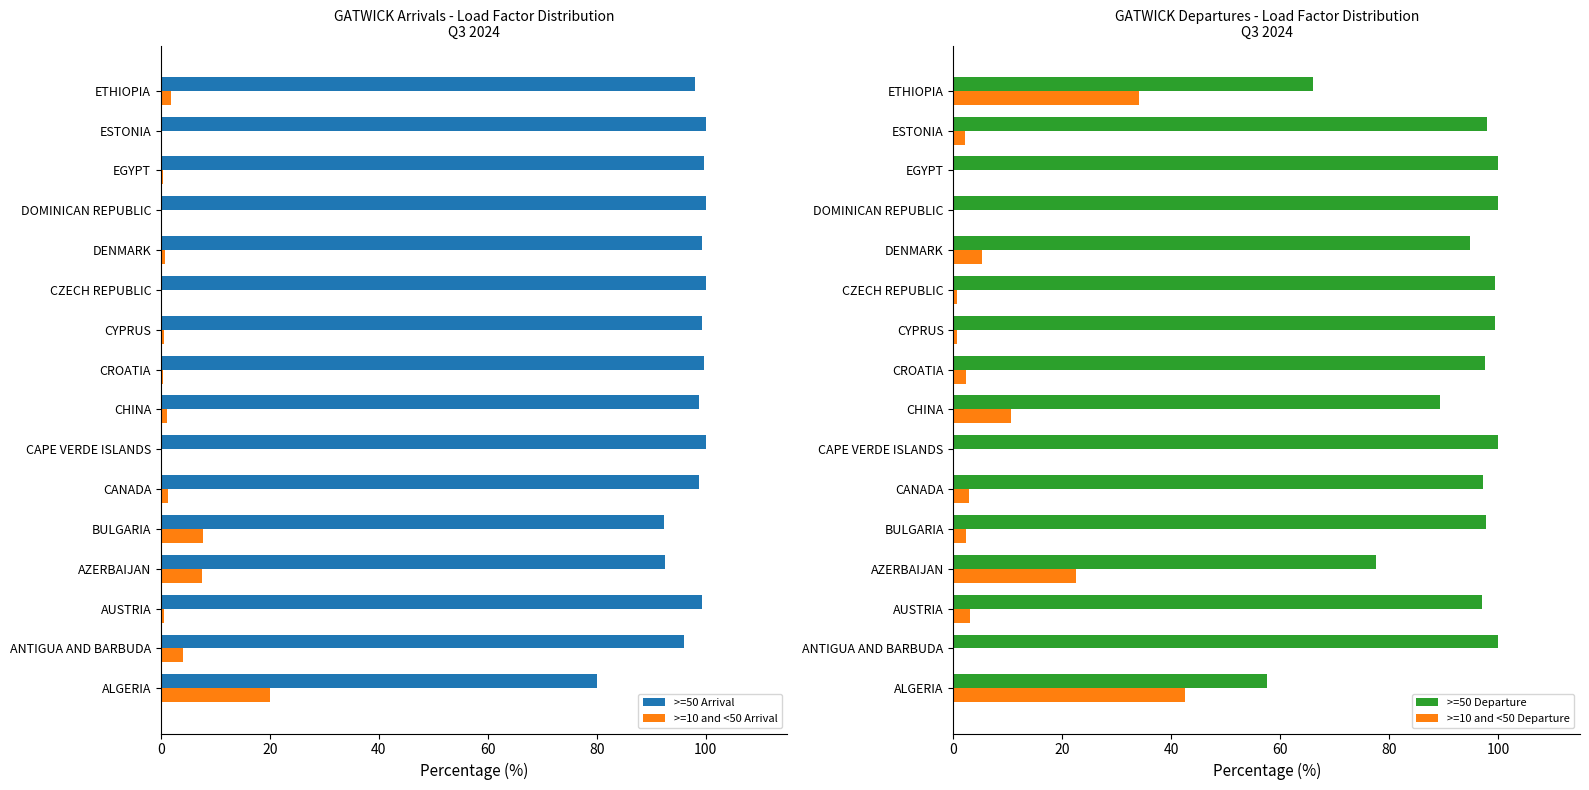

Which category has the highest value in the >=10 and <50 Departure series?

ALGERIA